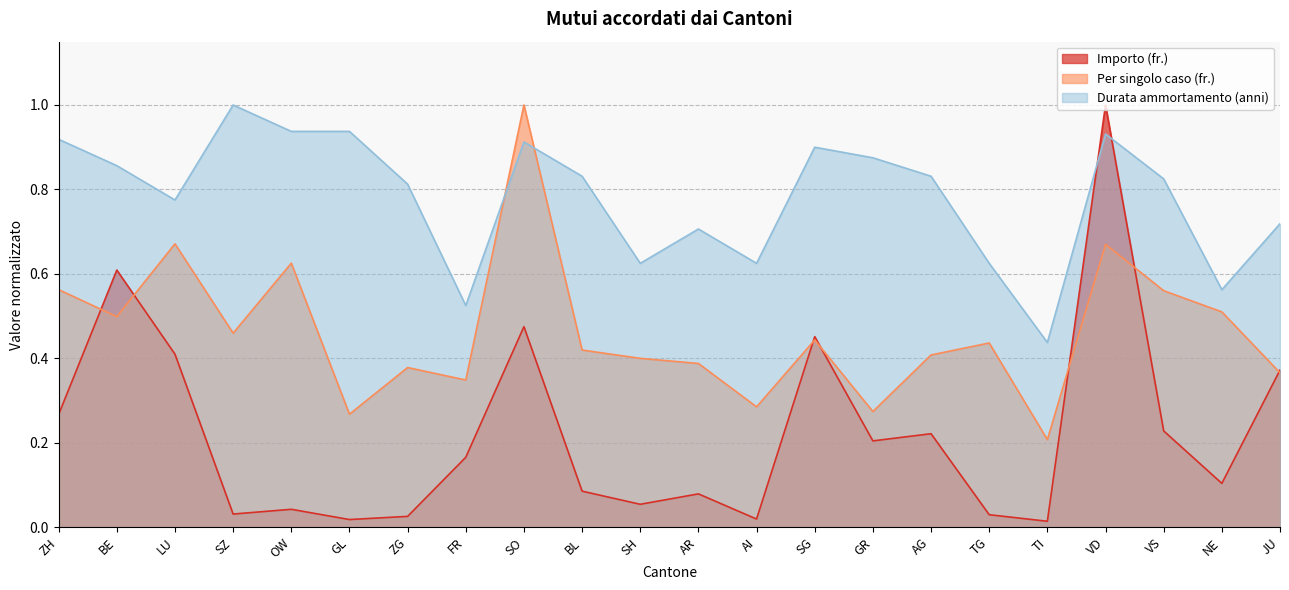

In Per singolo caso (fr.), how many points are higher than both neighbors (excluding endpoints)?

7